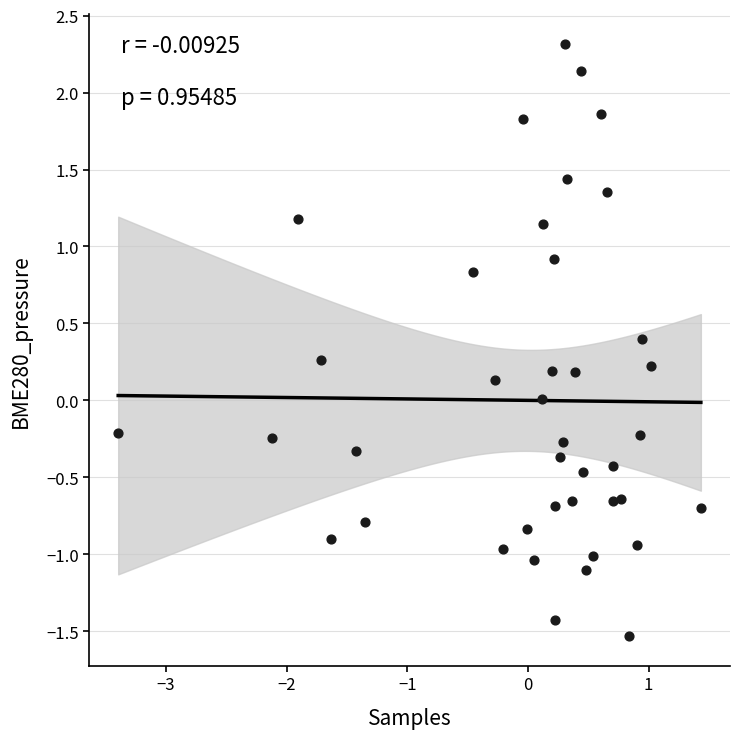

What is the range of X values (max minus min)?

4.8